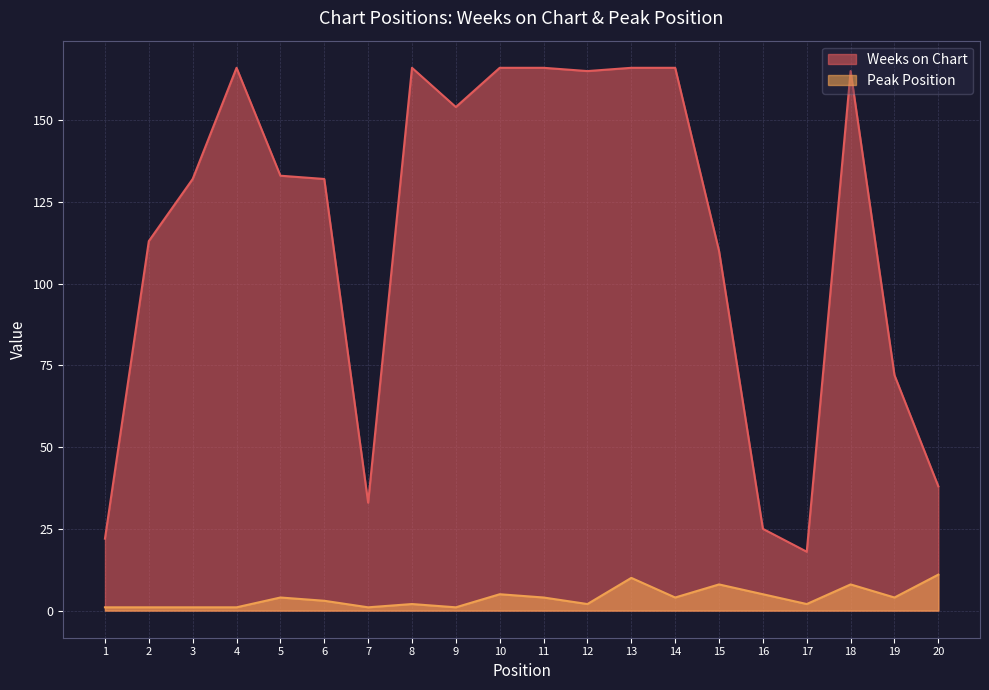

What value does the Weeks on Chart series have at 8, to the nearest 10?

170